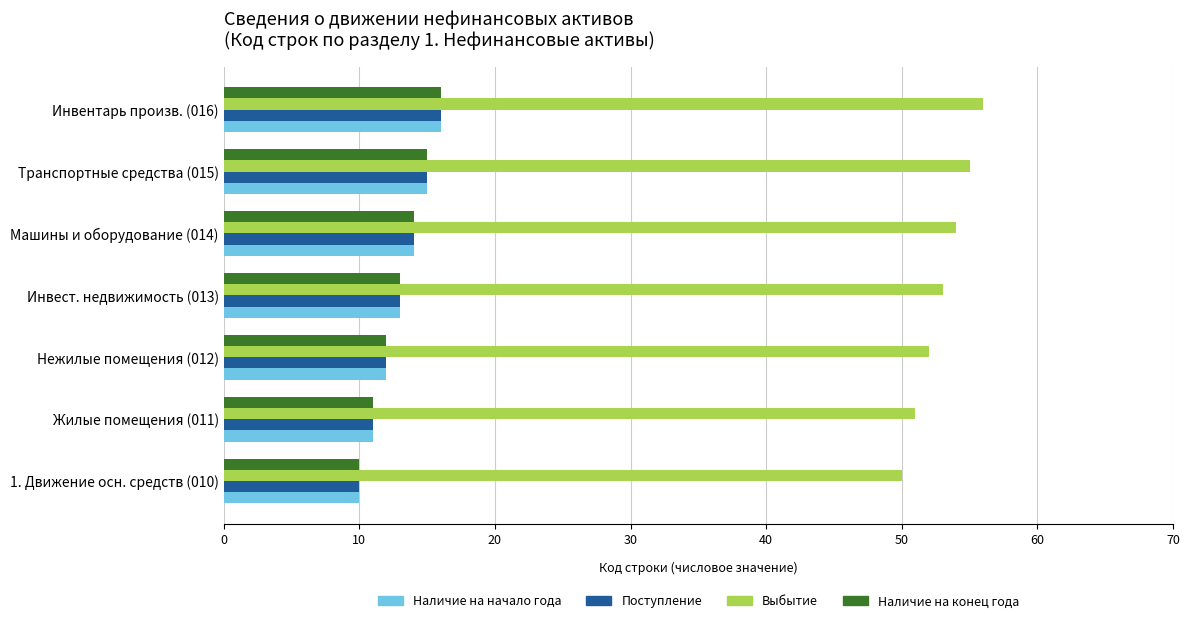

At how many categories does at least one series exceed 46?

7